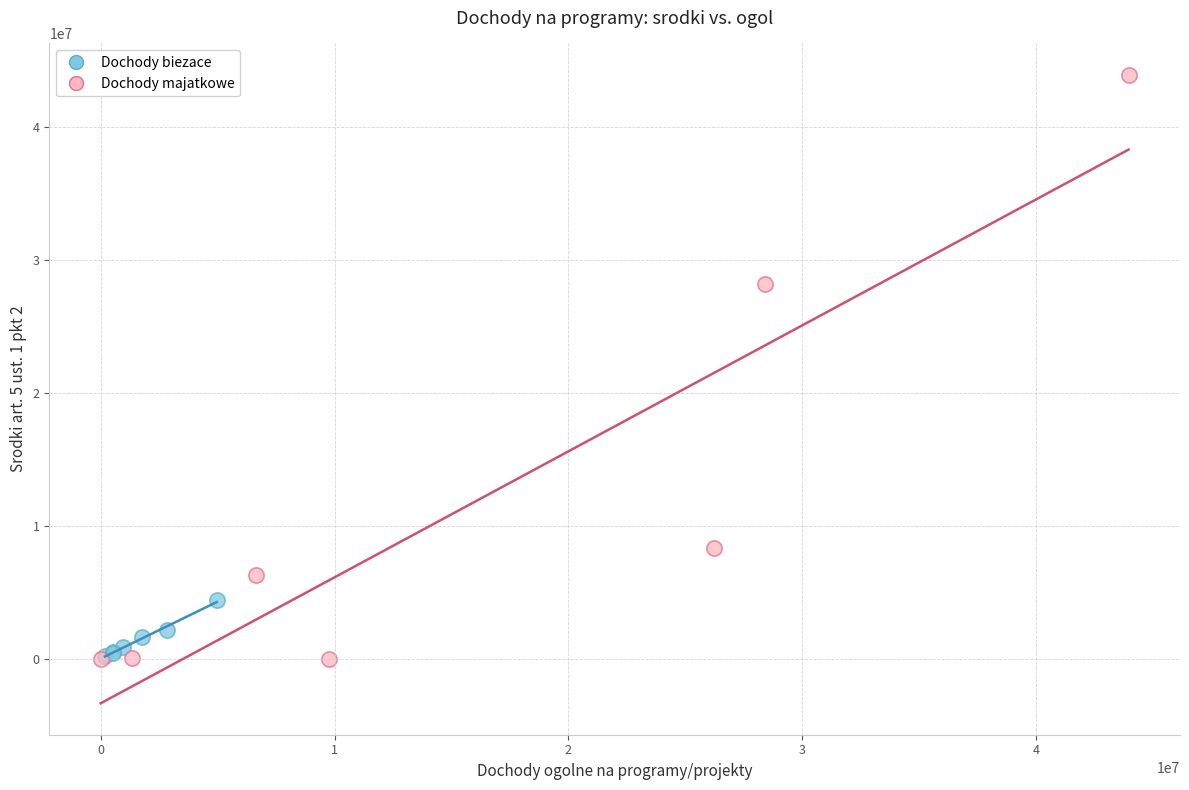

Which series has the largest Y range (max minus min)?

Dochody majatkowe